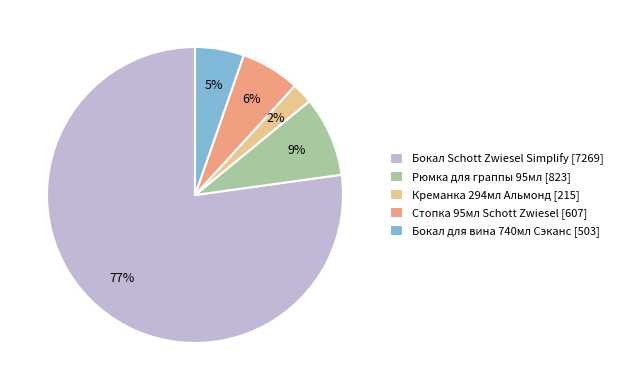

Which slice is the smallest?

Креманка 294мл Альмонд